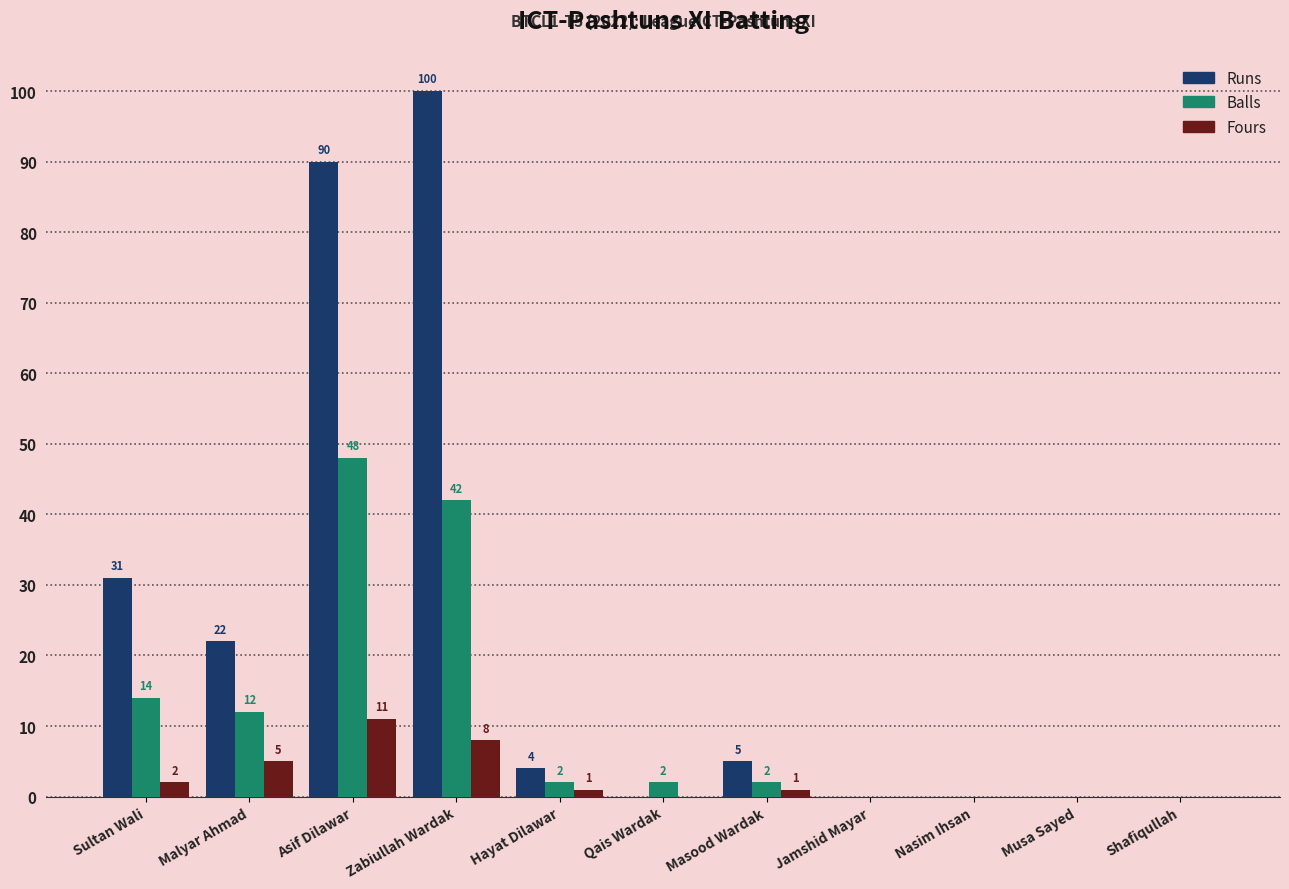

At which label is Fours closest to 5?

Malyar Ahmad